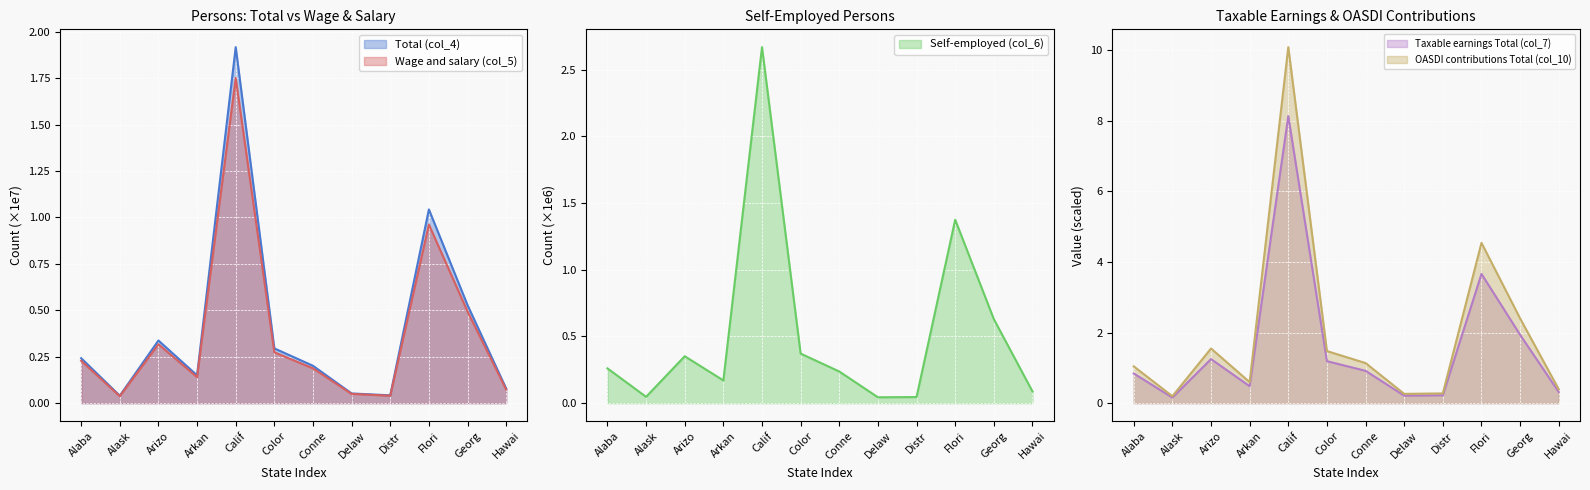

In Self-employed (col_6), how many points are higher than both neighbors (excluding endpoints)?

3